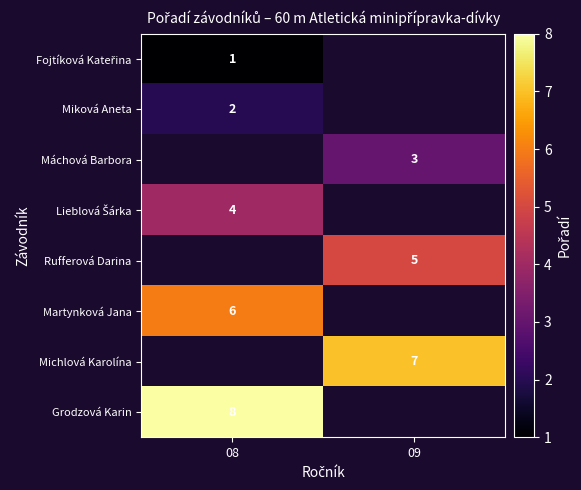

At how many categories does at least one series exceed 5?

2